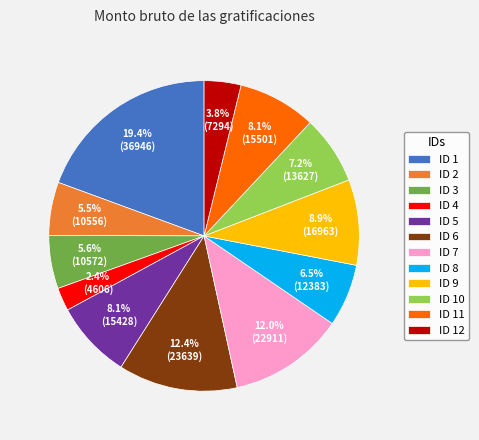

Does ID 3 account for over 50% of the chart?

No